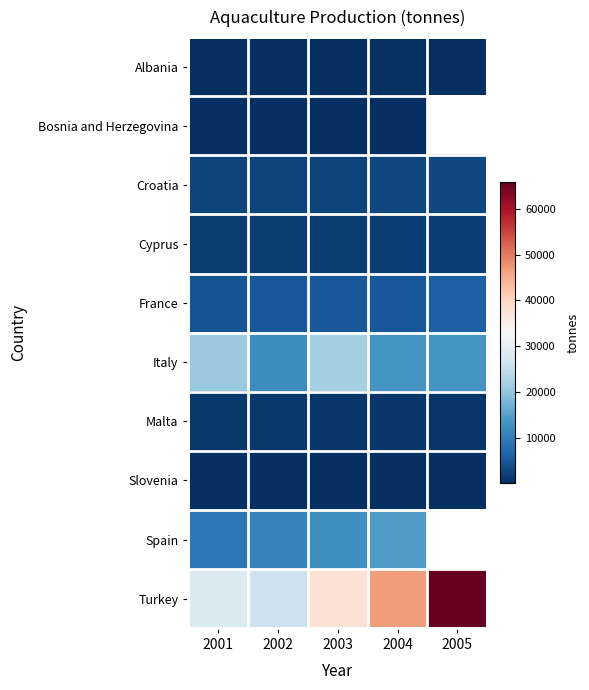

Which category has the highest value across all series?

2005